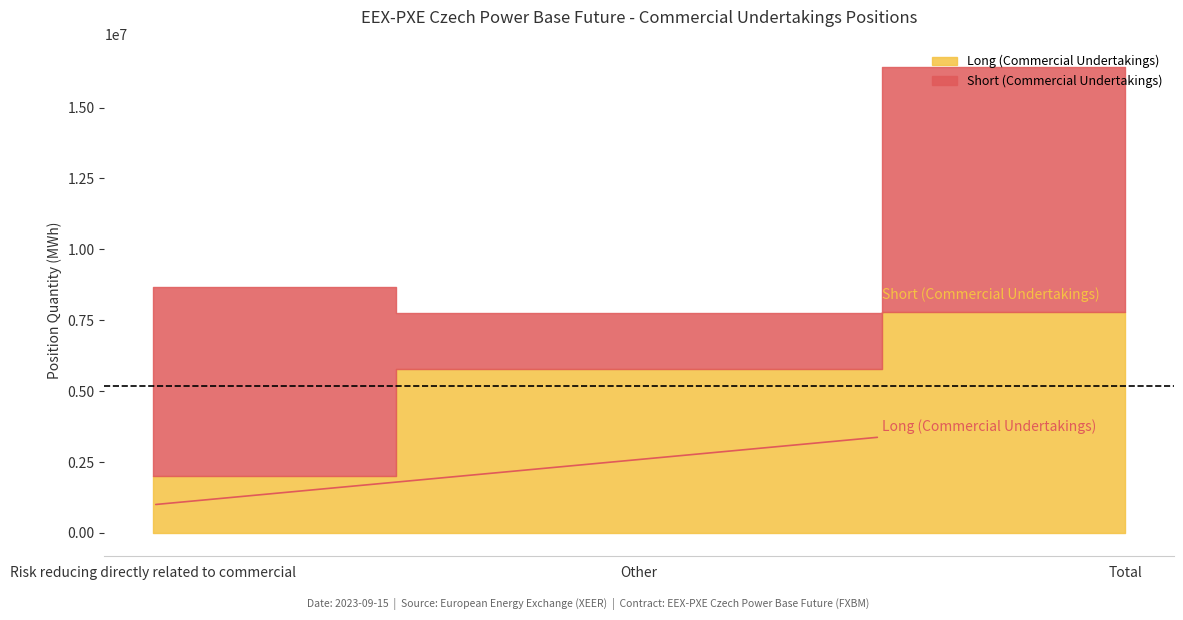

Reading left to right, what are all the values shown in this chart?

Long (Commercial Undertakings): 1991861	5792924	7784785
Short (Commercial Undertakings): 6682082	1957406	8639488